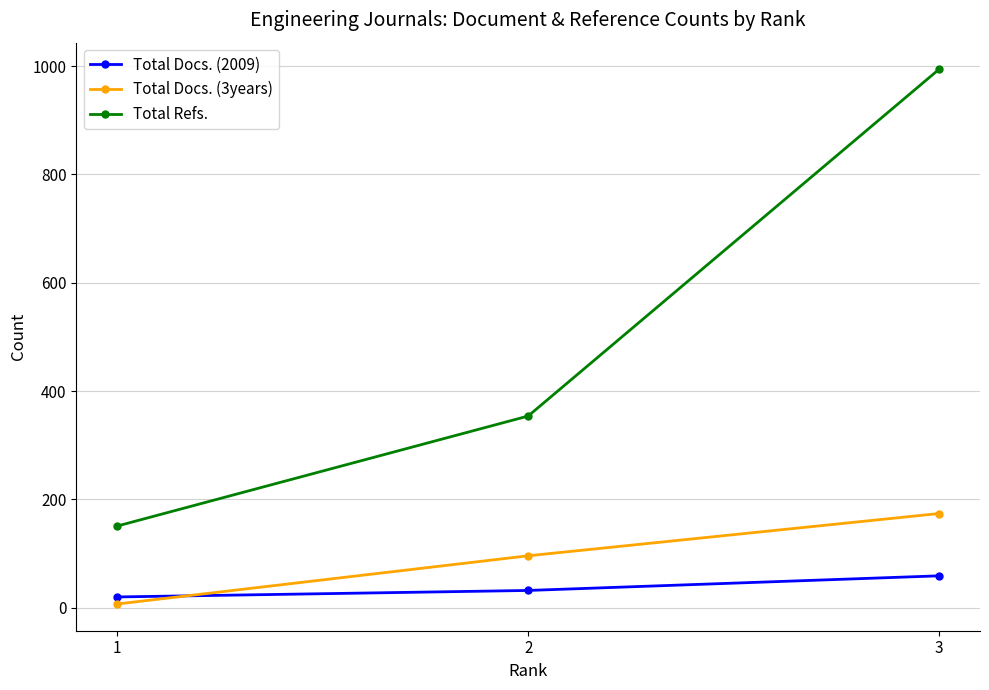

Reading left to right, what are all the values shown in this chart?

Total Docs. (2009): 20	32	59
Total Docs. (3years): 7	96	174
Total Refs.: 151	354	994